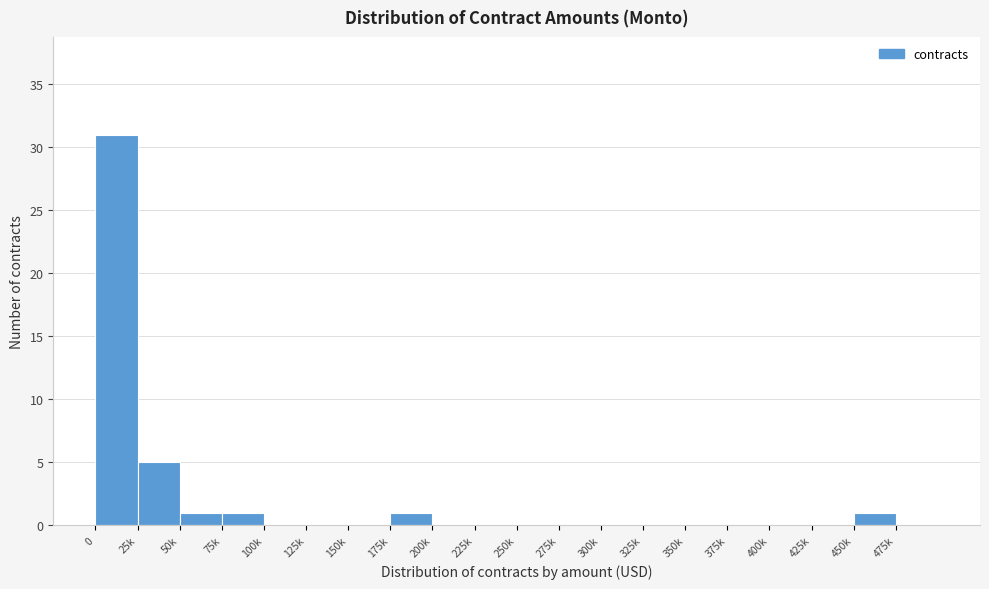

Reading left to right, extract all data points from this chart.

0=31	25k=5	50k=1	75k=1	100k=0	125k=0	150k=0	175k=1	200k=0	225k=0	250k=0	275k=0	300k=0	325k=0	350k=0	375k=0	400k=0	425k=0	450k=1	475k=0